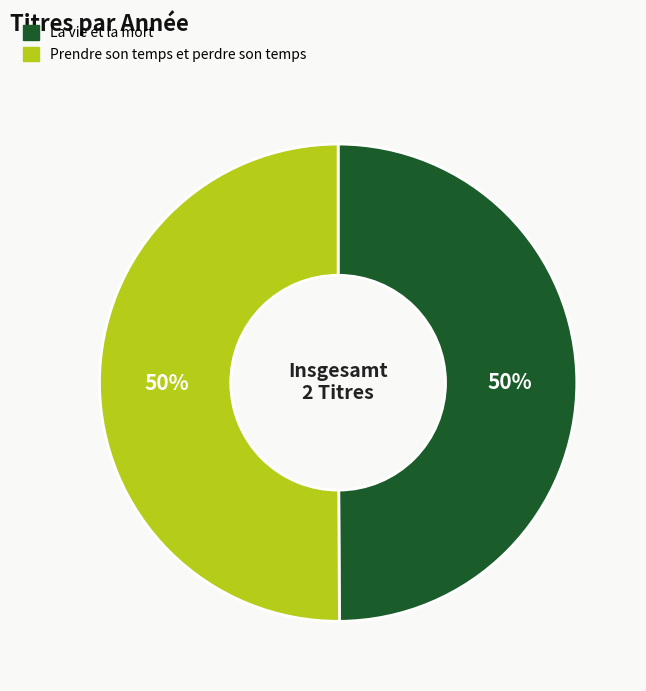

True or false: Prendre son temps et perdre son temps accounts for 50% of the total.

True